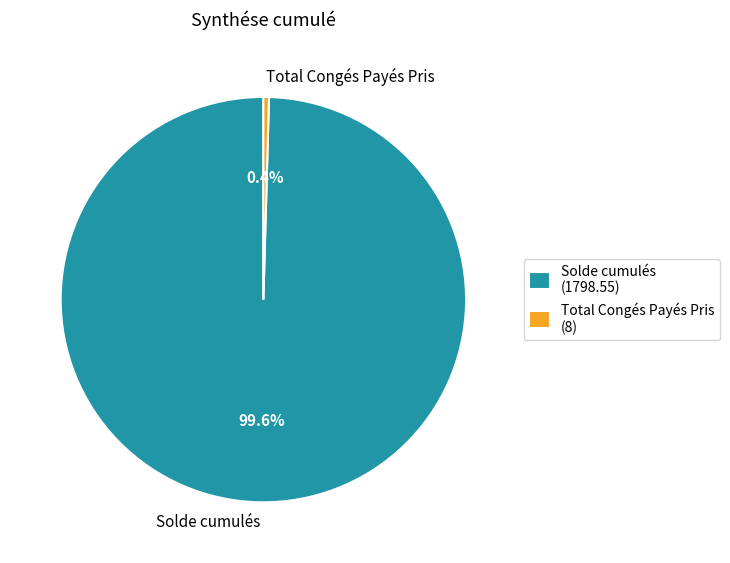

How many slices are in this pie chart?

2